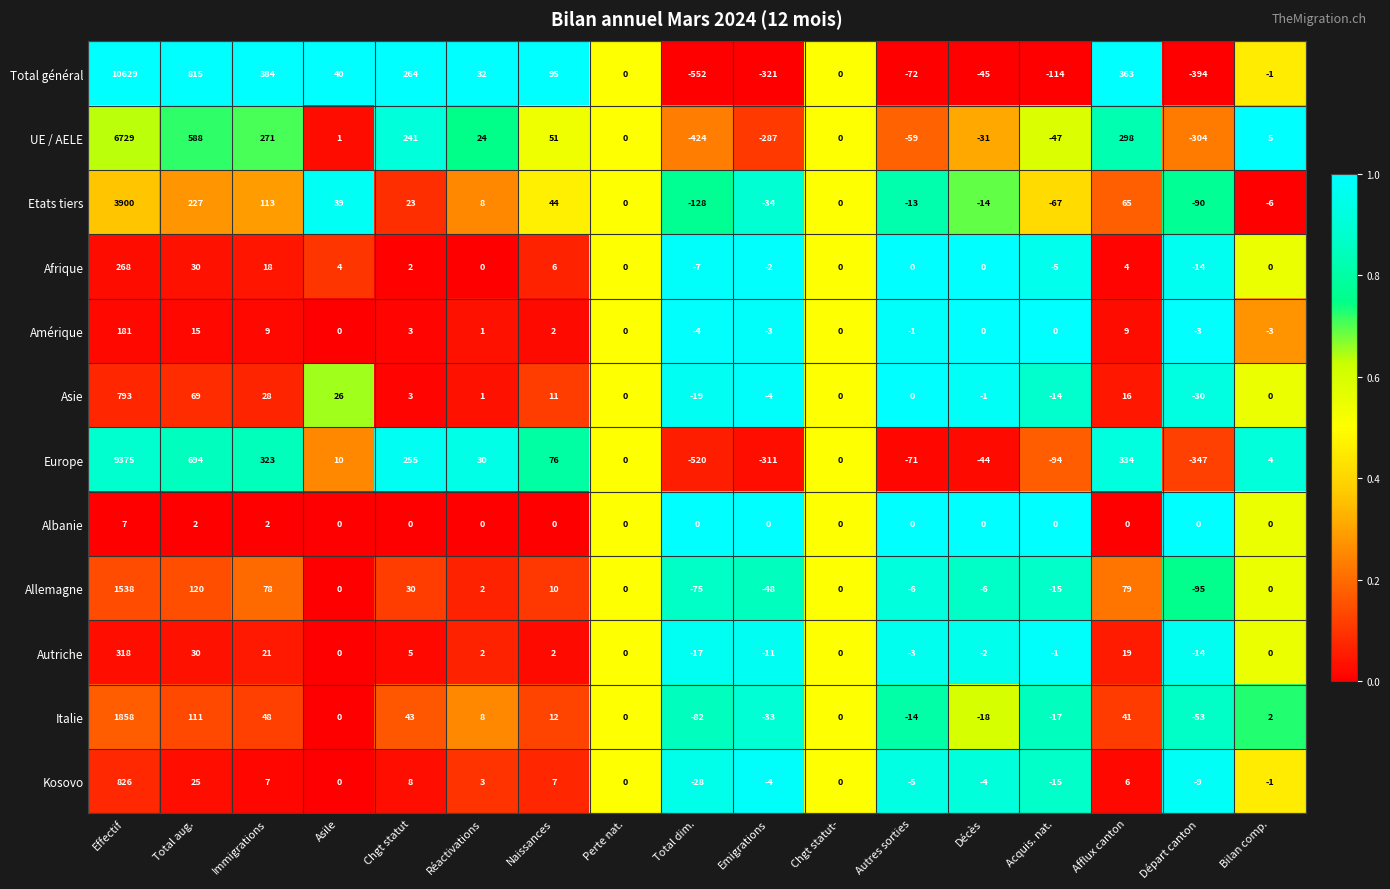

Which category has the highest value in the Albanie series?

Effectif